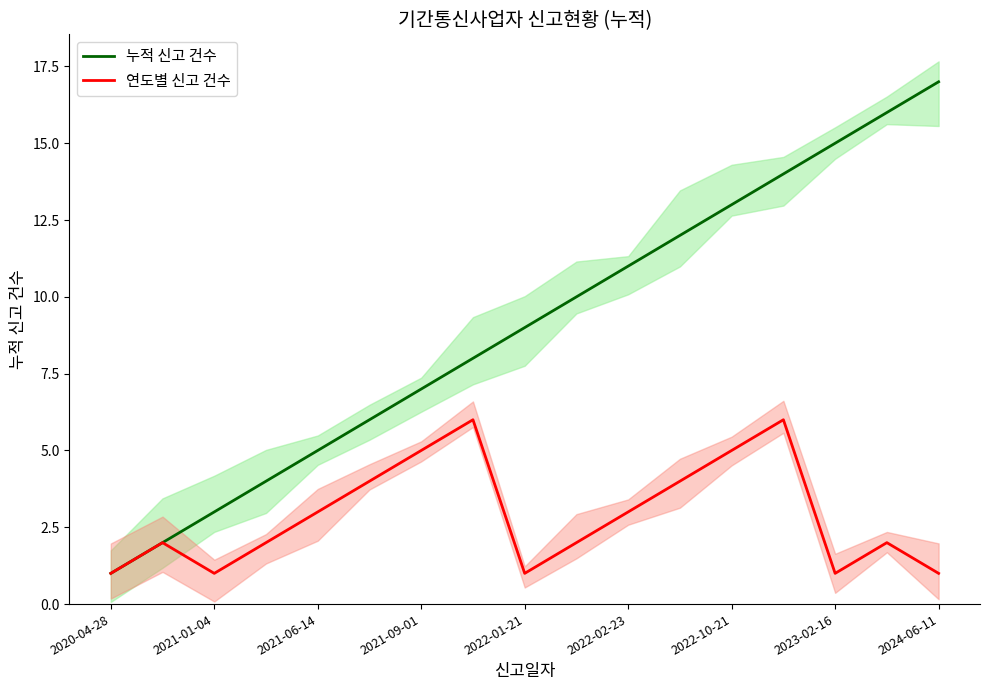

Which label corresponds to the smallest value in the chart?

2020-04-28